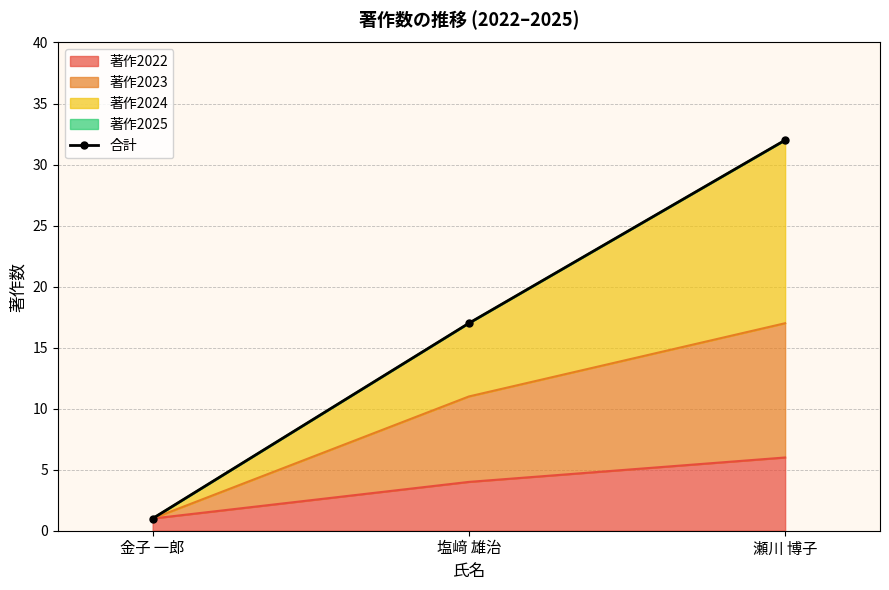

How many lines are shown in the chart?

1